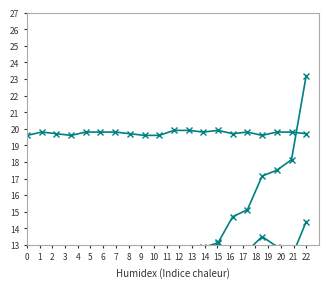

Is this an area chart (filled region under the line)?

No